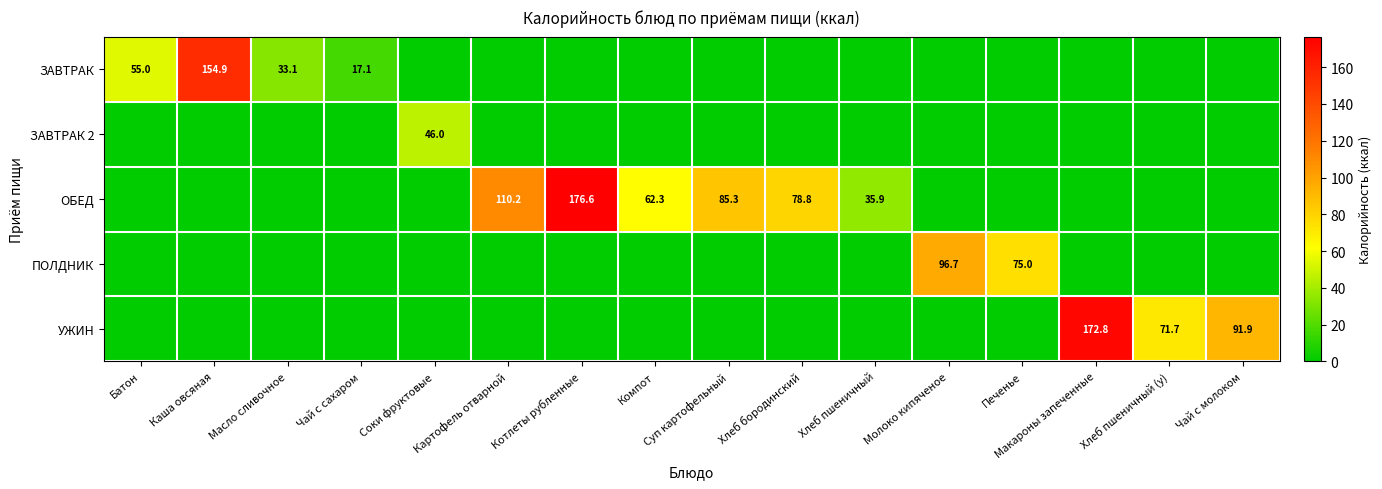

True or false: ОБЕД has a value of 110.2 at Картофель отварной.

True